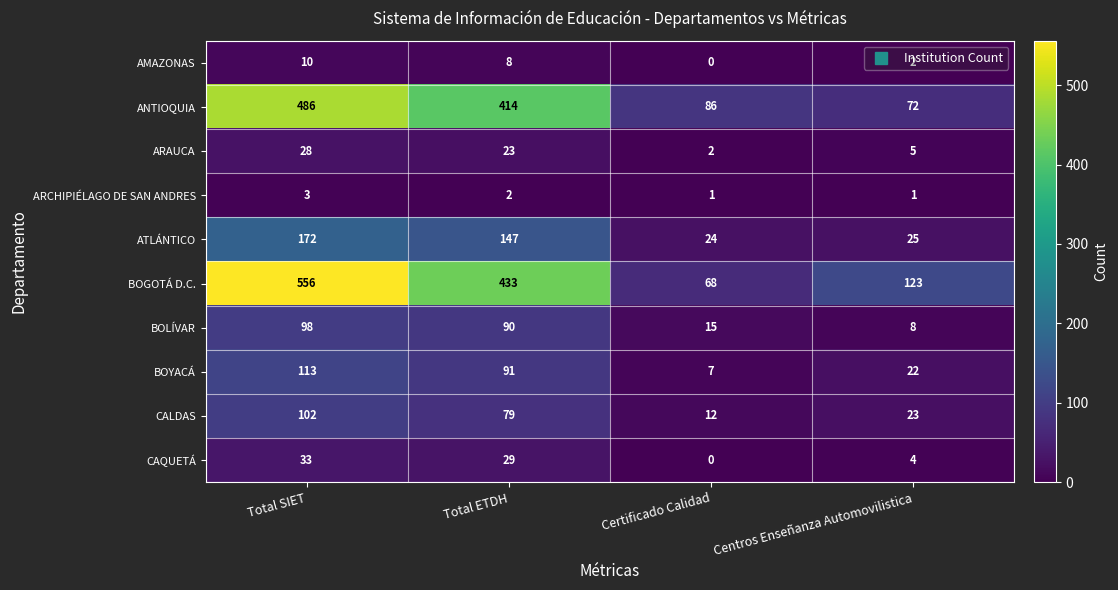

What is the total value across all series at Total SIET?

1601